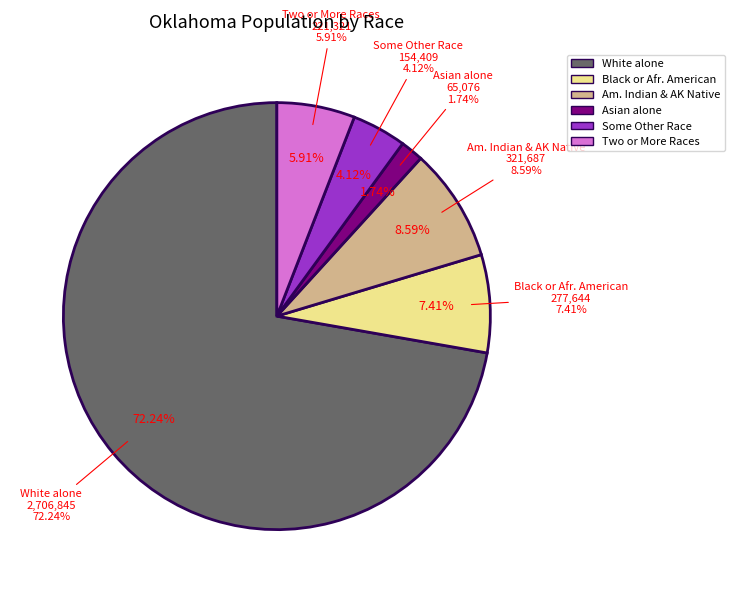

What is the ratio of the value at Black or African American alone to the value at Two or More Races?

1.3